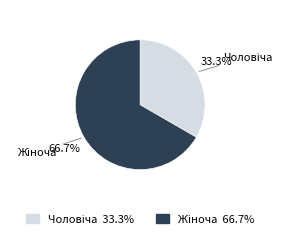

True or false: Жіноча accounts for 67% of the total.

True